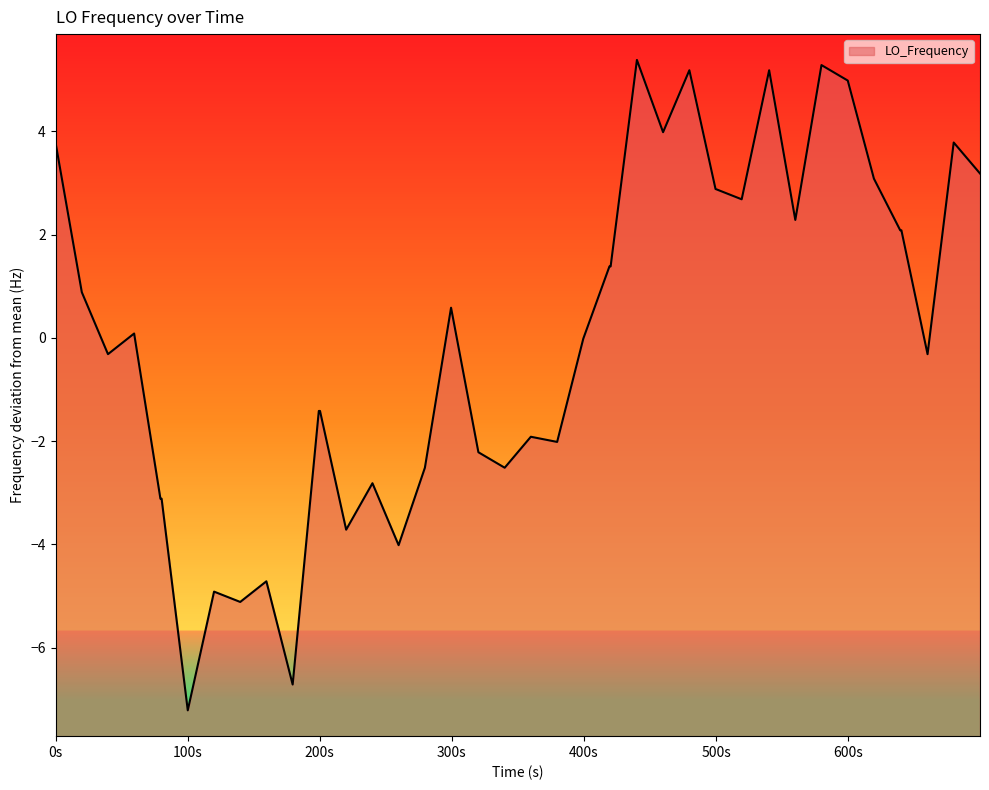

What is the difference between the maximum and minimum values?

12.6